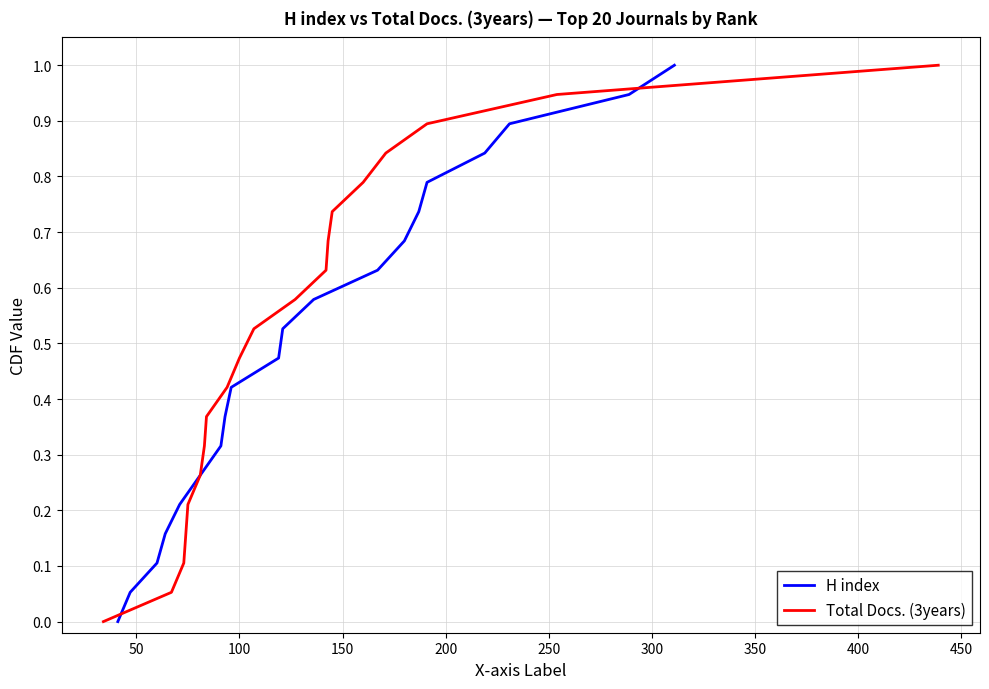

What position from the left is 16?

17